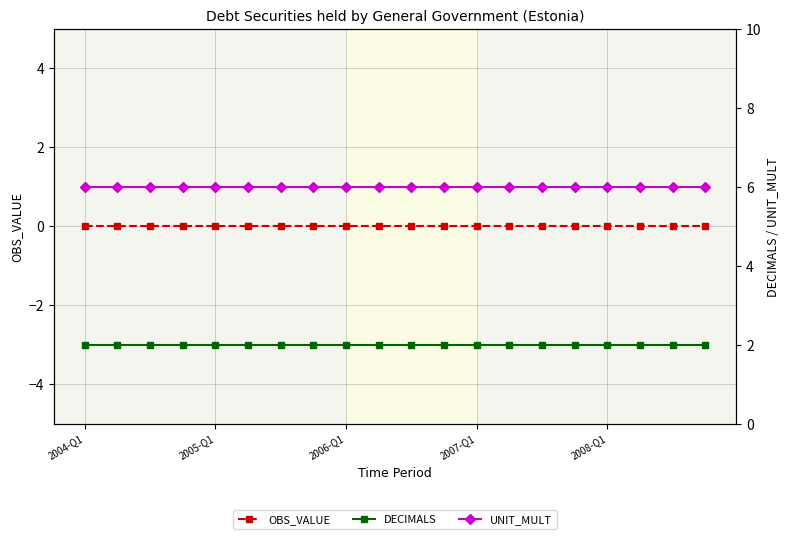

Is the value of DECIMALS at 9 greater than the value of OBS_VALUE at 2008-Q1?

Yes